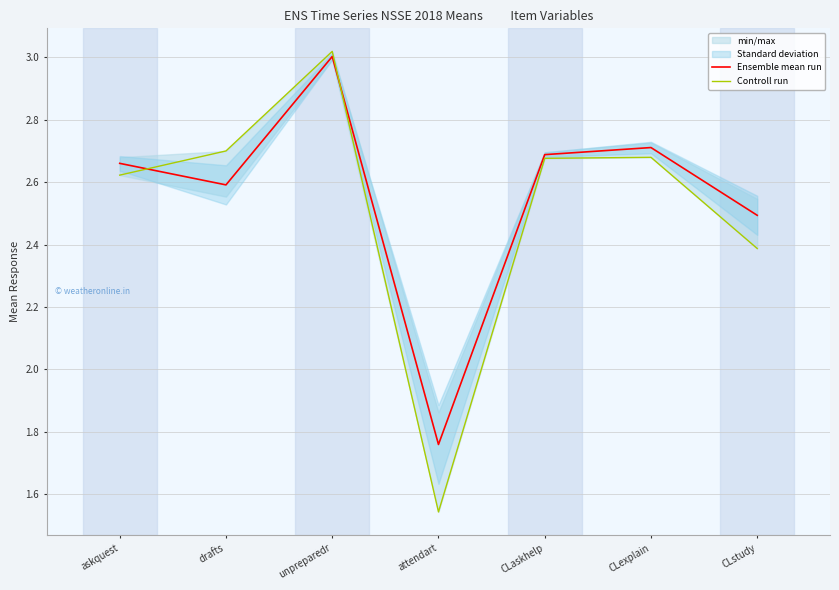

What is the difference between the second highest and second lowest values in the Controll run series?

0.3